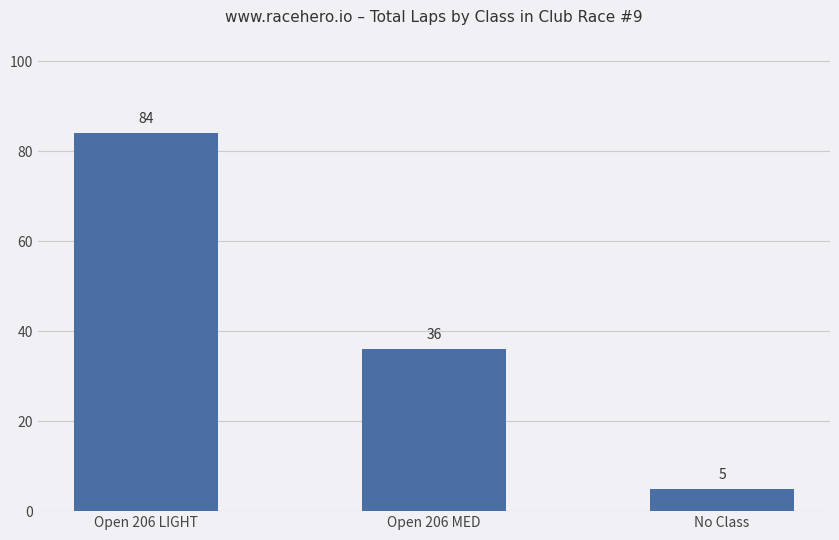

The value at No Class is 1. True or false?

False